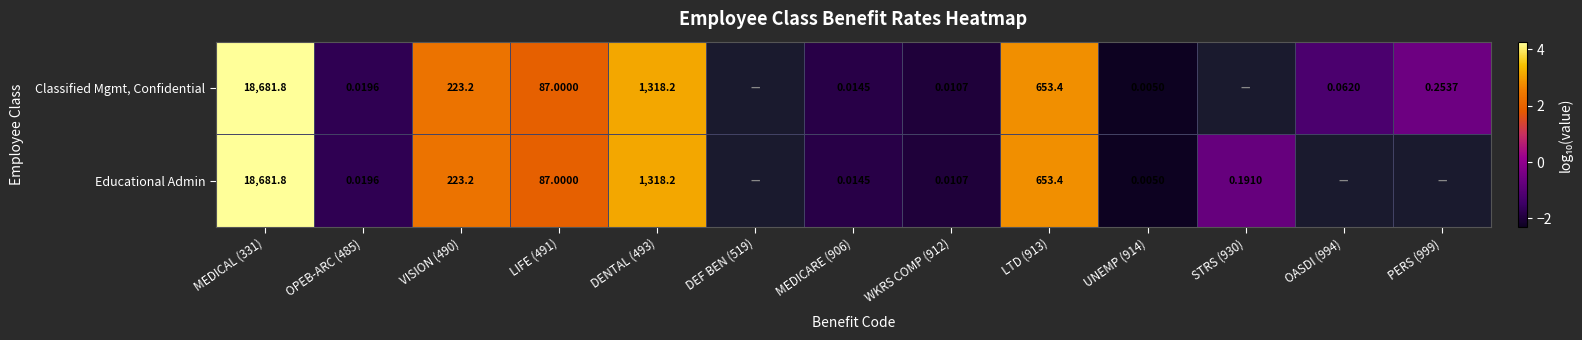

Which series has the widest spread of values?

Classified Mgmt, Confidential